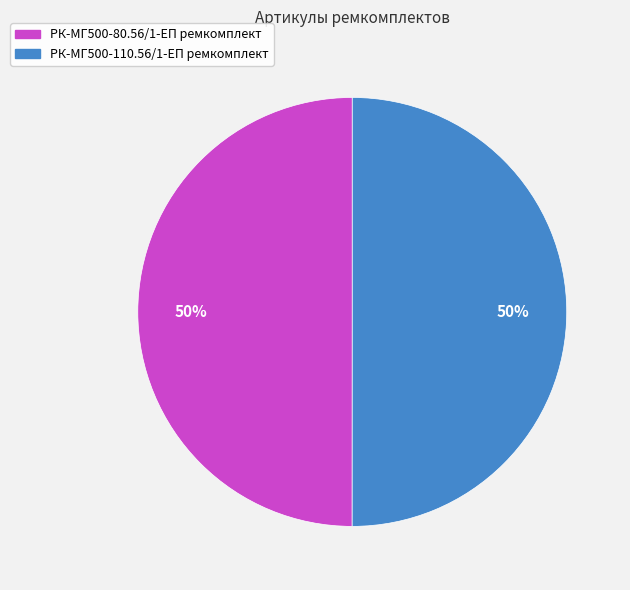

How many slices are in this pie chart?

2